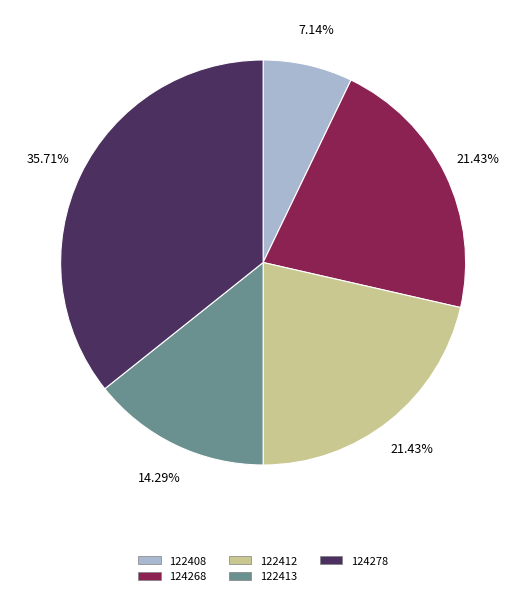

What is the ratio of the value at 122412 to the value at 122413?

1.5